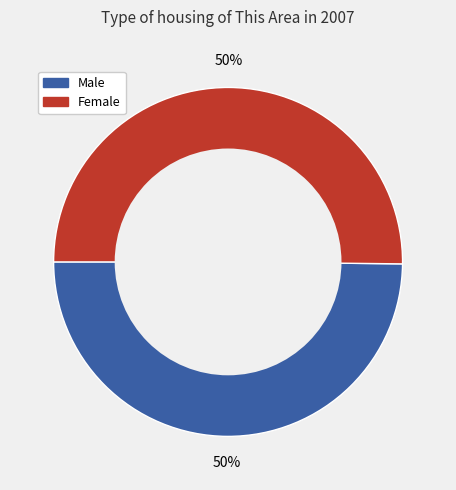

Count the number of slices in the pie.

2